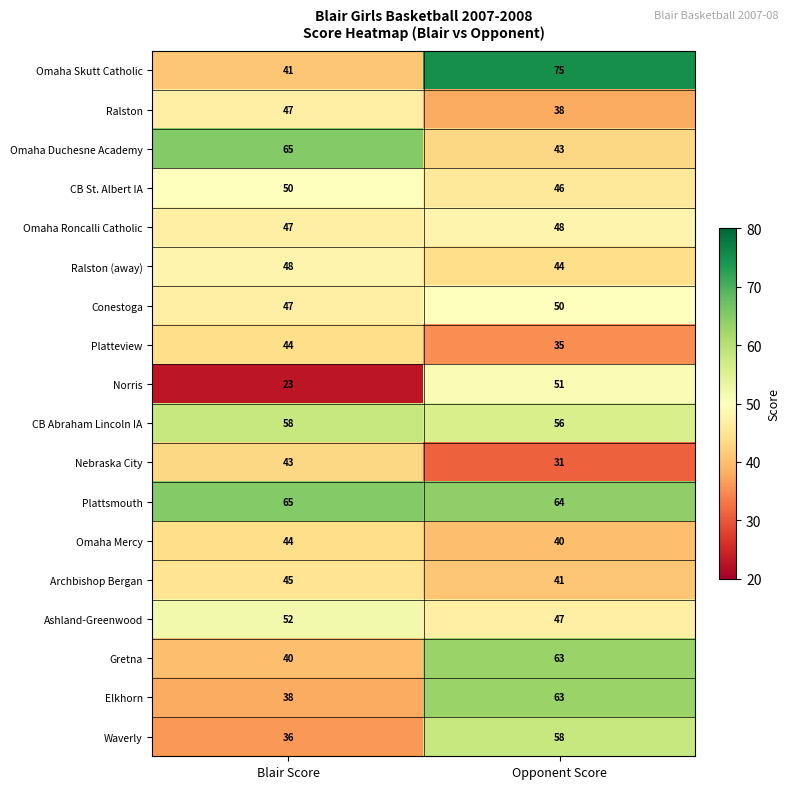

How many data points in CB St. Albert IA are less than 50?

1